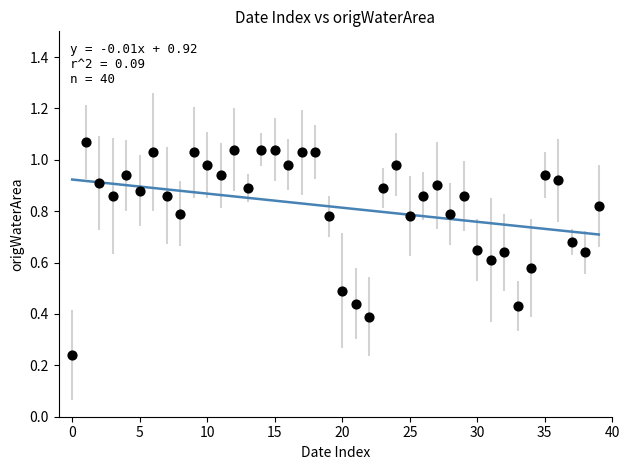

How many data points are displayed?

40